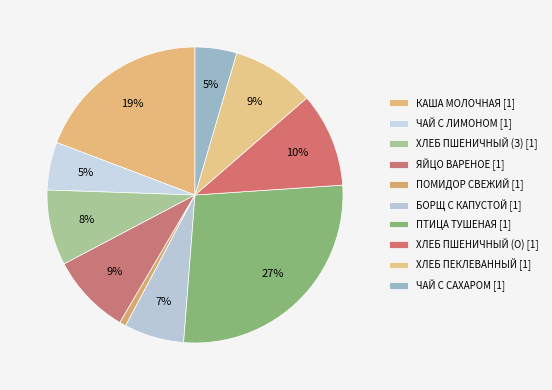

Rank the categories by value from lowest to highest.

ПОМИДОР СВЕЖИЙ (Обед), ЧАЙ С САХАРОМ (Обед), ЧАЙ С ЛИМОНОМ (Завтрак), БОРЩ С КАПУСТОЙ (Обед), ХЛЕБ ПШЕНИЧНЫЙ (Завтрак), ЯЙЦО ВАРЕНОЕ (Завтрак), ХЛЕБ ПЕКЛЕВАННЫЙ (Обед), ХЛЕБ ПШЕНИЧНЫЙ (Обед), КАША ВЯЗКАЯ МОЛОЧНАЯ (Завтрак), ПТИЦА ТУШЕНАЯ (Обед)